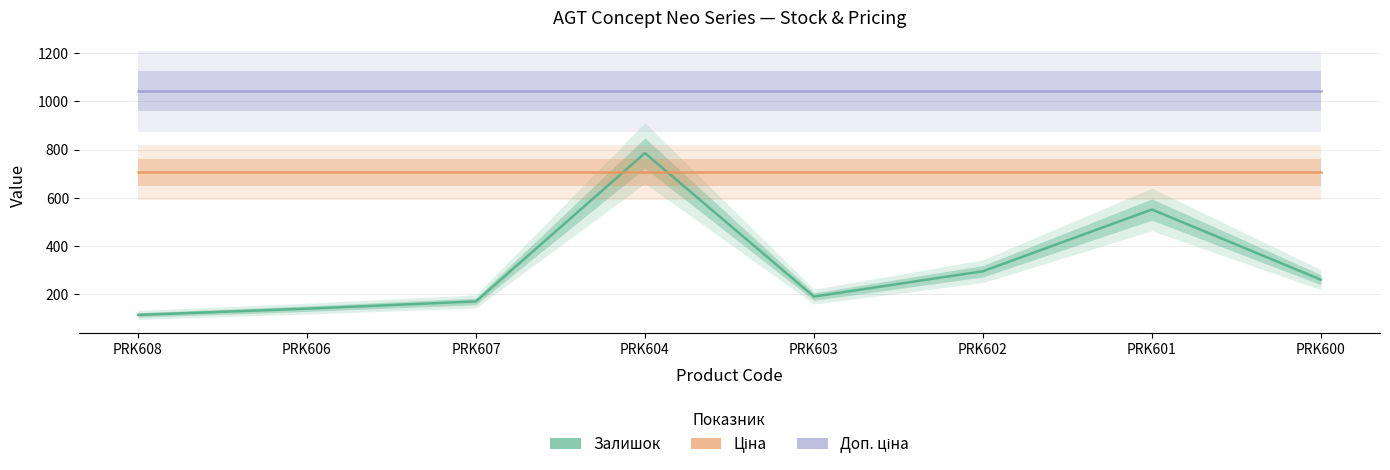

The value of Залишок at PRK603 is 288.3. True or false?

False